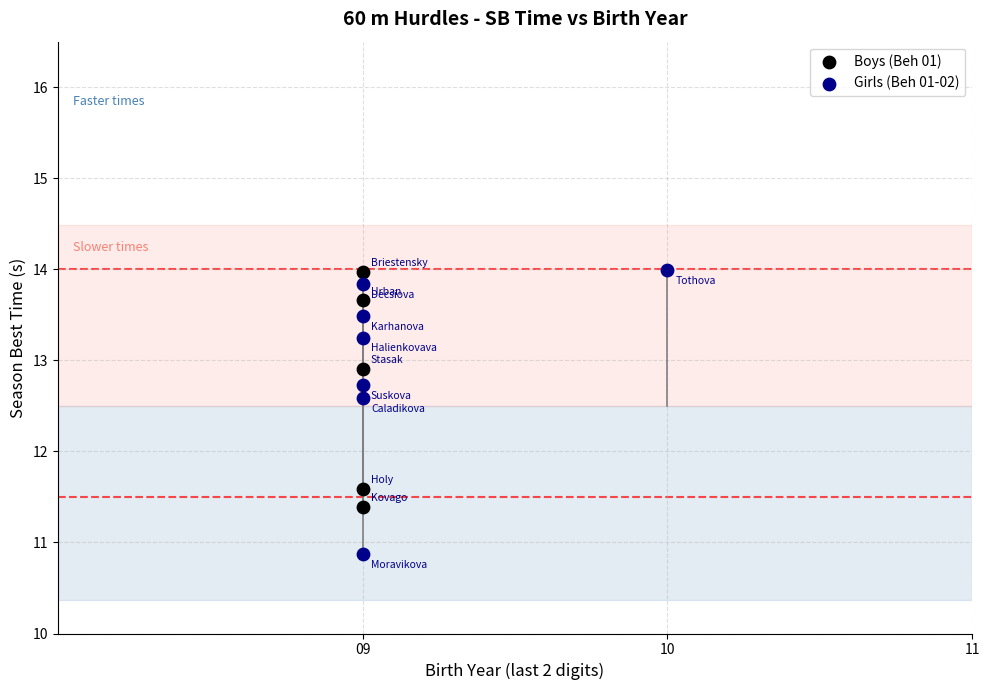

Which series contains the lowest Y value?

Girls (Beh 01-02)